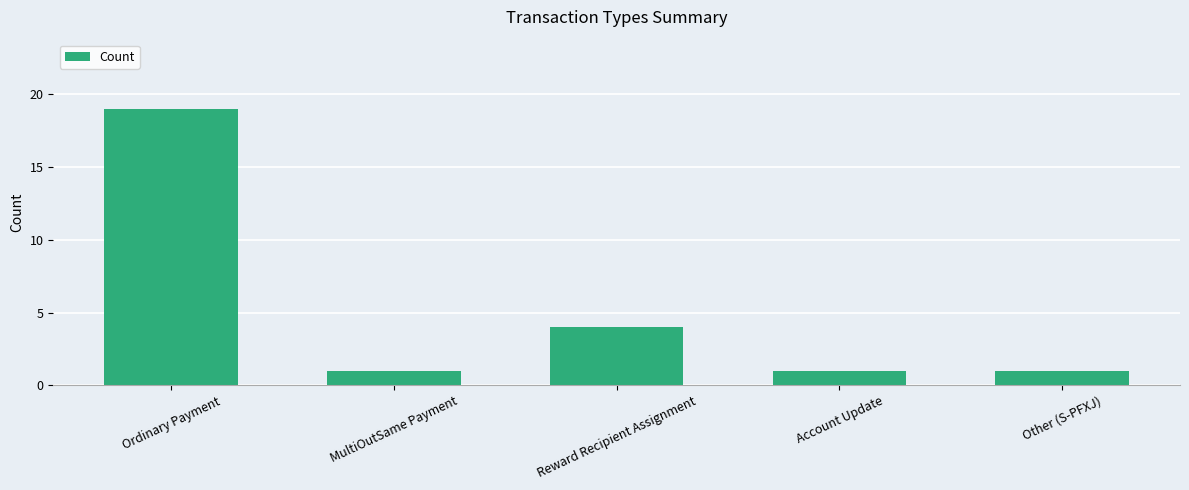

Is it true that the value at Ordinary Payment is 19?

True